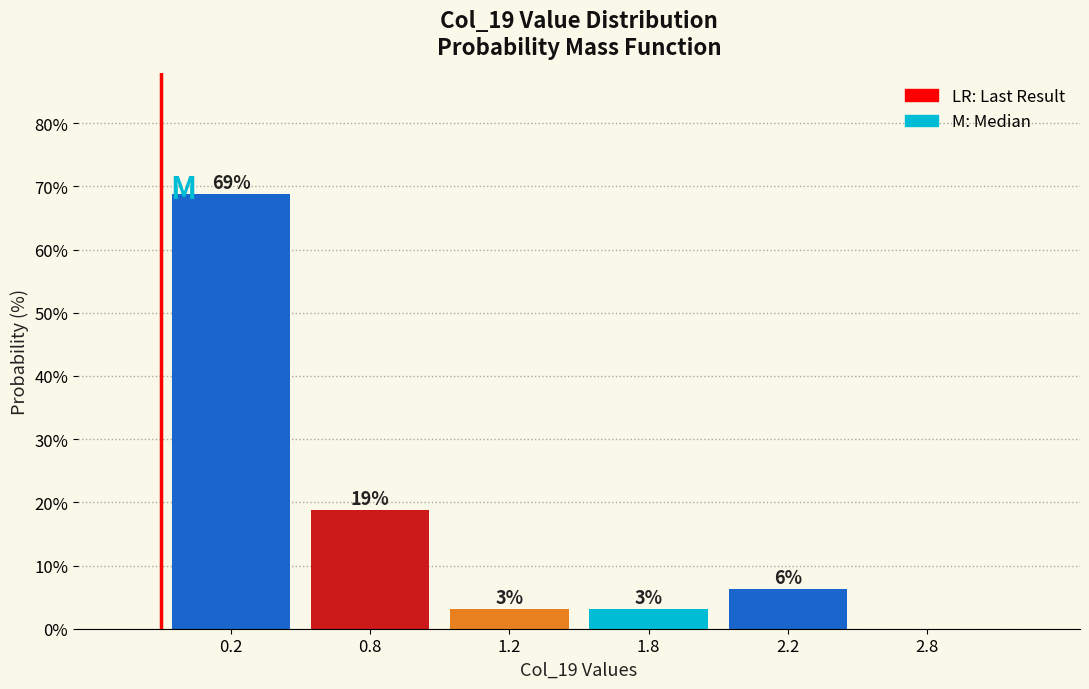

Are the bars horizontal?

No